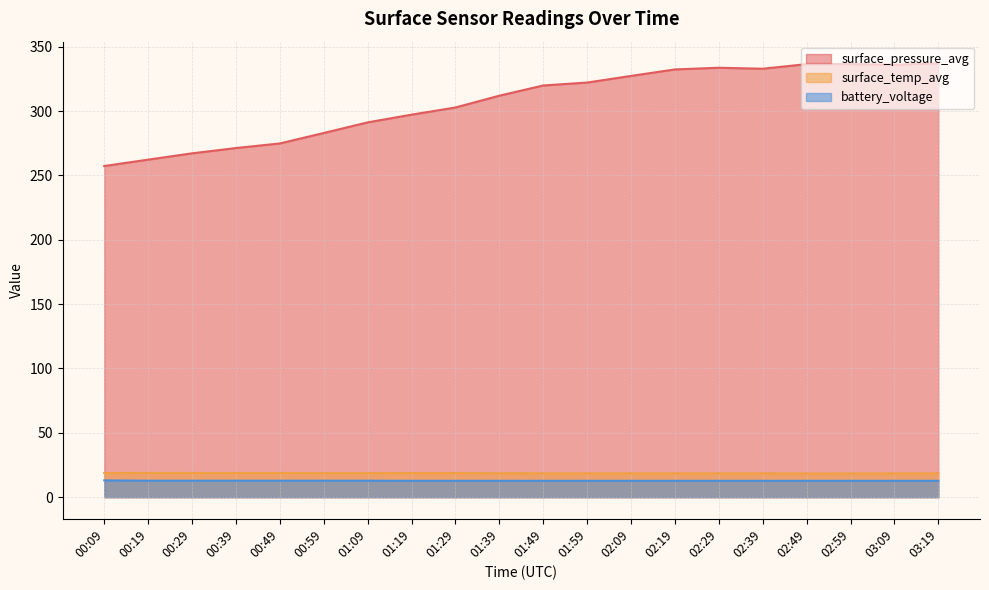

Is it true that surface_temp_avg equals 18.5 at 02:29?

True